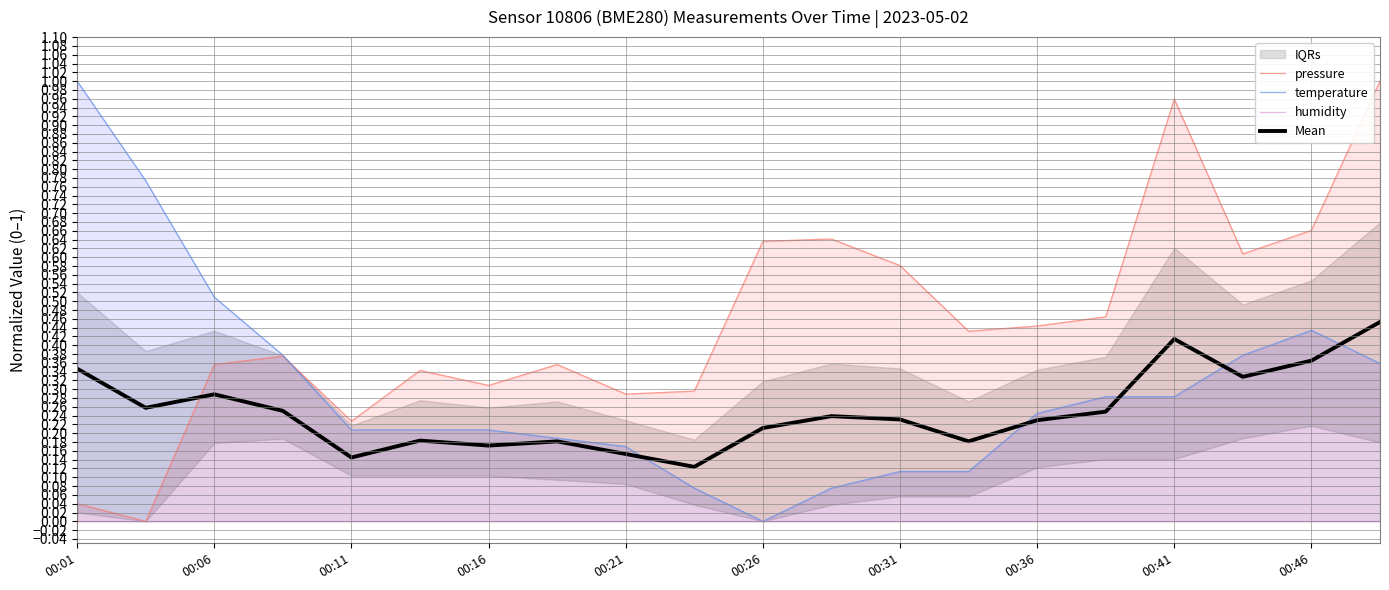

Is the value of Mean at 00:36 greater than the value of temperature at 00:26?

Yes